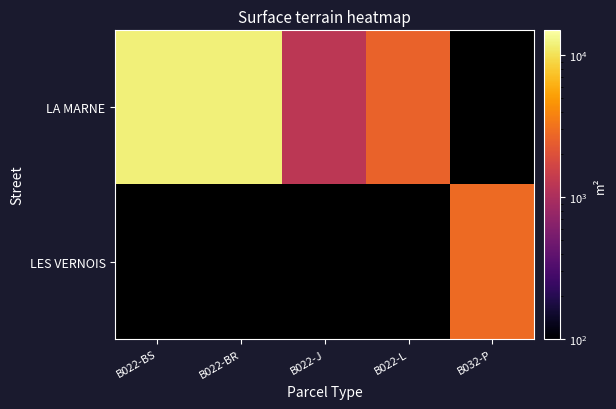

Which series has the widest spread of values?

LA MARNE